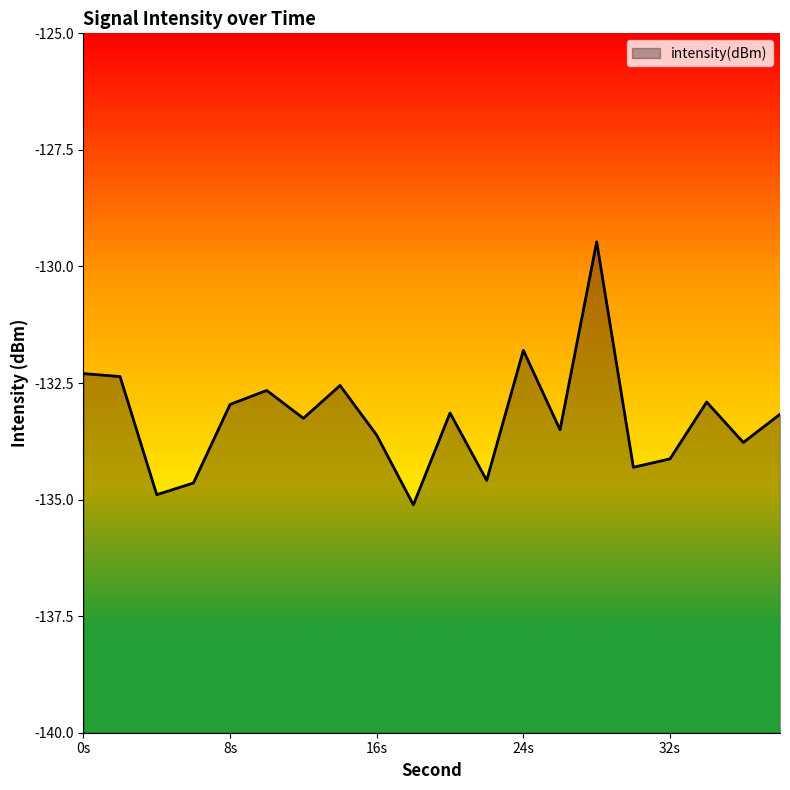

True or false: the data shows -57.2 at 16.

False